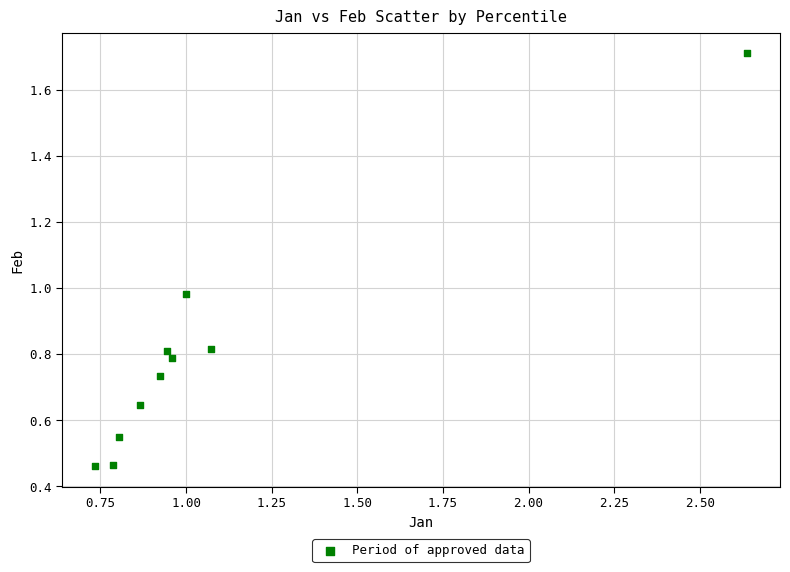

What is the range of X values (max minus min)?

1.9